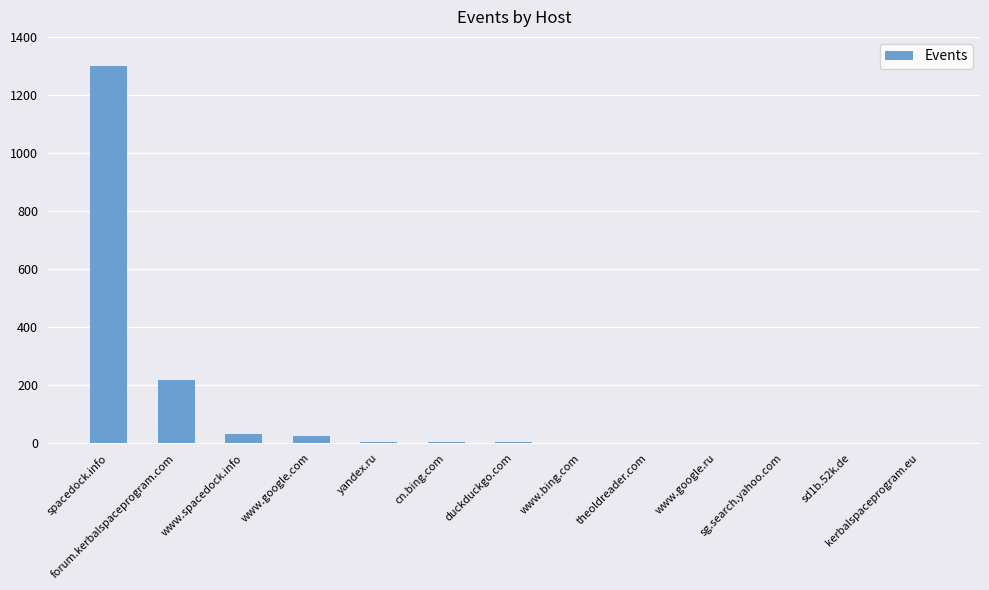

The chart shows a value of 216 at forum.kerbalspaceprogram.com. True or false?

True